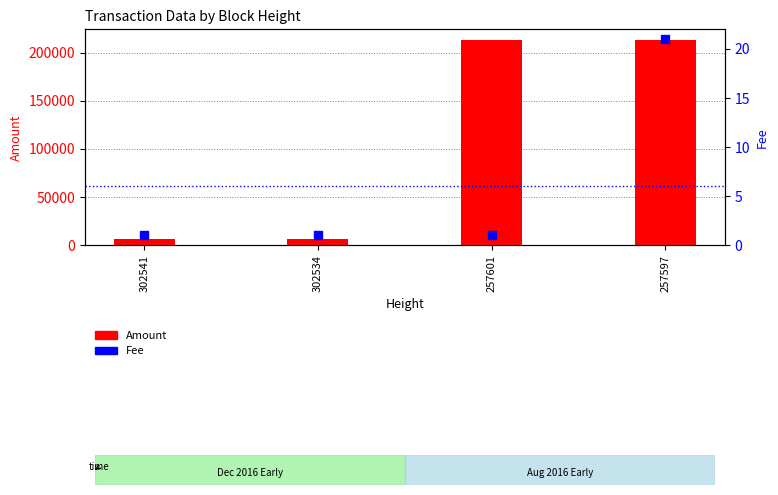

What are all the series names shown in the legend?

Amount, Fee